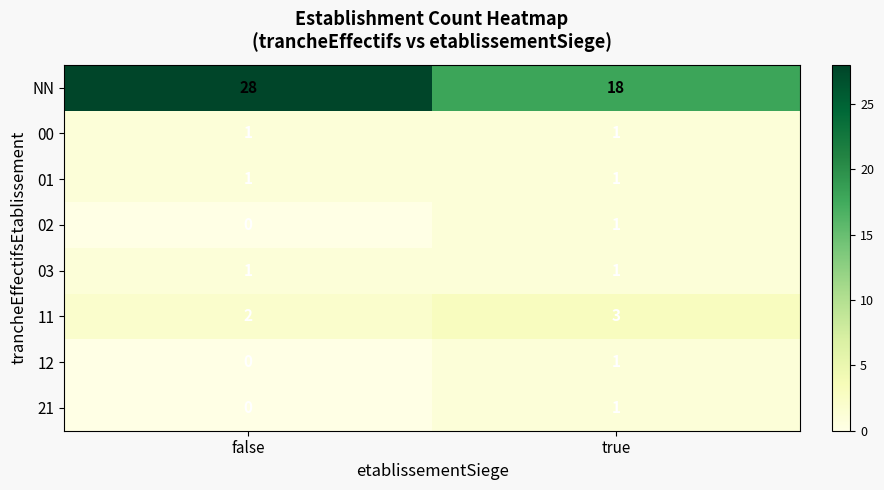

The 02 series shows 1 at false. True or false?

False